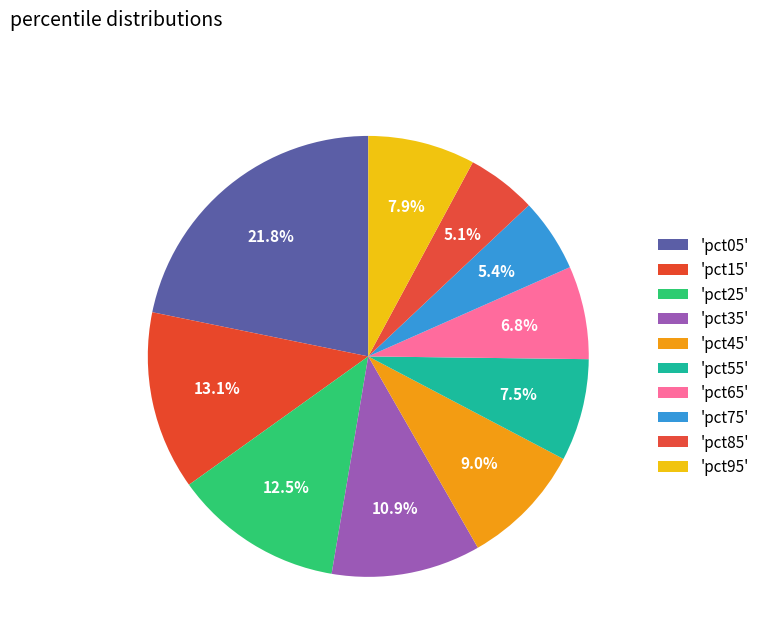

How many slices are in this pie chart?

10